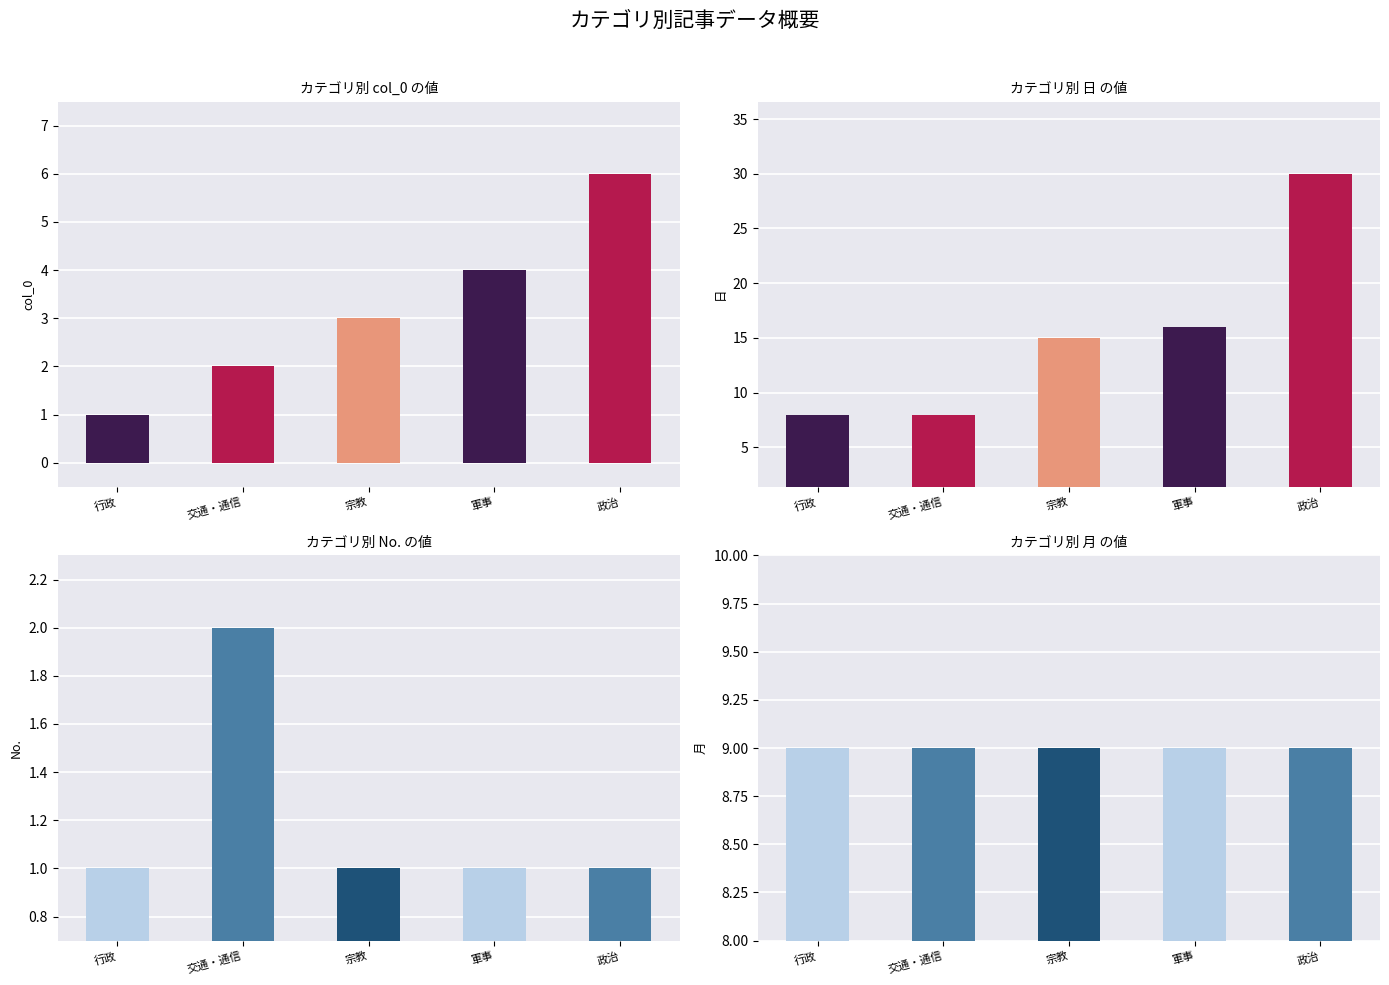

What is the sum of all 日 values?

77